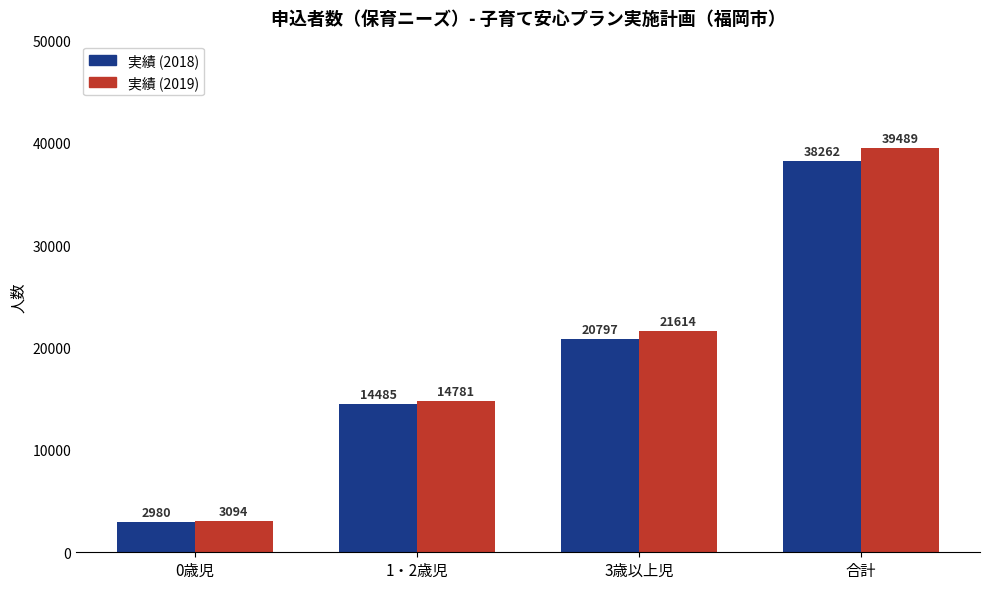

List the series in order of their overall mean, highest first.

実績 (2019), 実績 (2018)